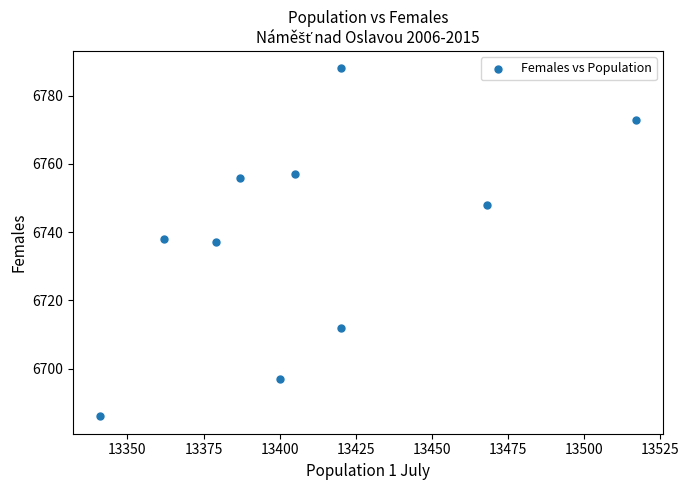

What is the range of Y values (max minus min)?

102